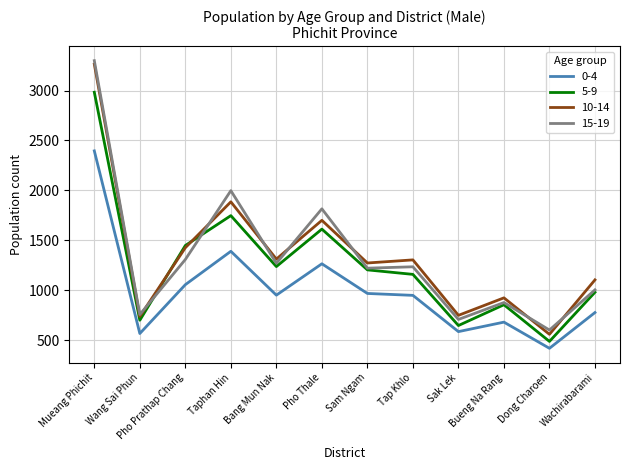

True or false: 10-14 and 0-4 intersect in this chart.

False